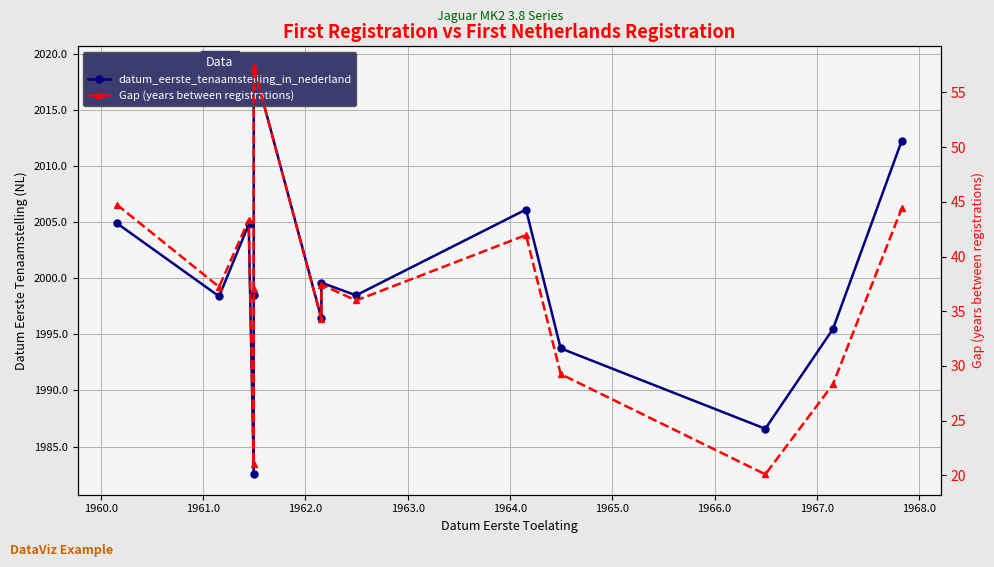

The value of datum_eerste_tenaamstelling_in_nederland at 1964.0 is 2771.5. True or false?

False